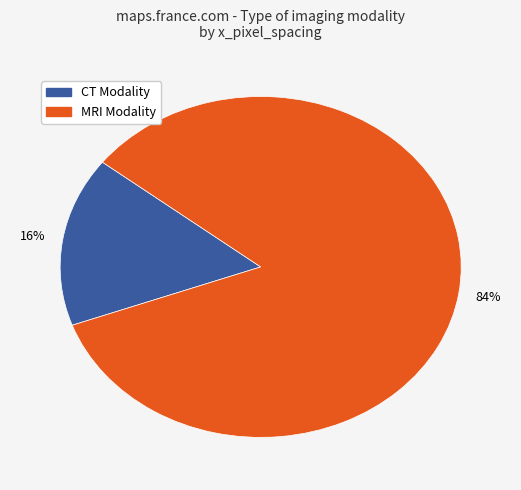

Does any single category account for the majority?

Yes